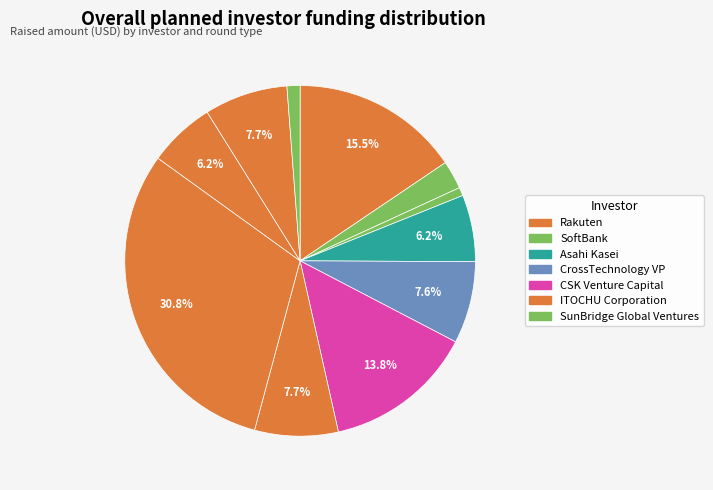

Count the number of slices in the pie.

11